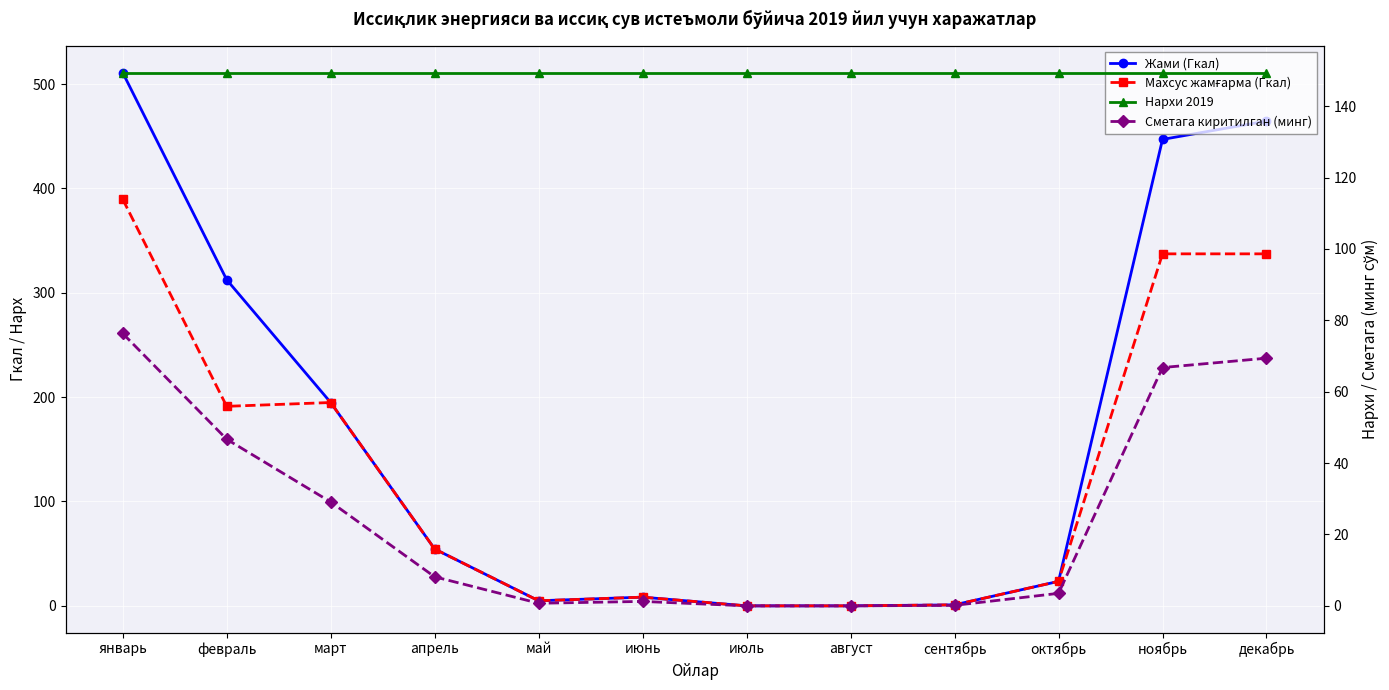

True or false: Нархи 2019 has more than 0 points higher than both neighbors.

False